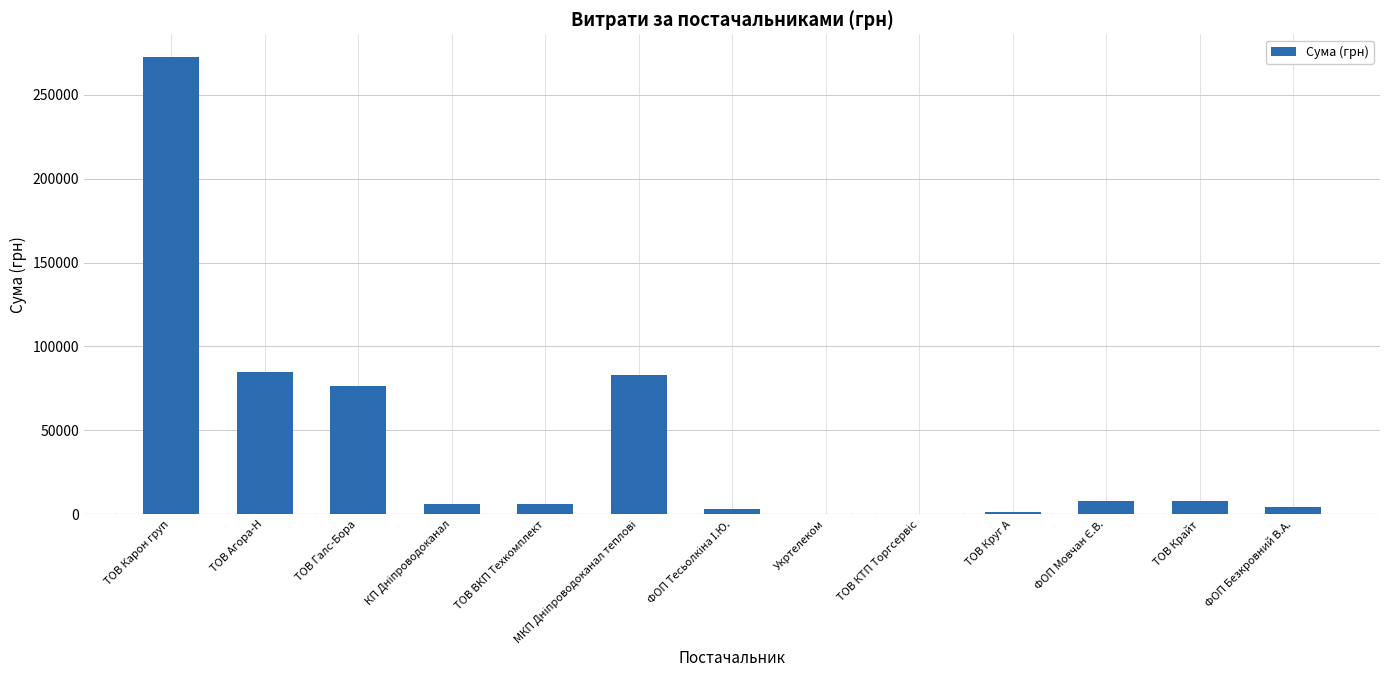

What is the sum of all values?

553757.3